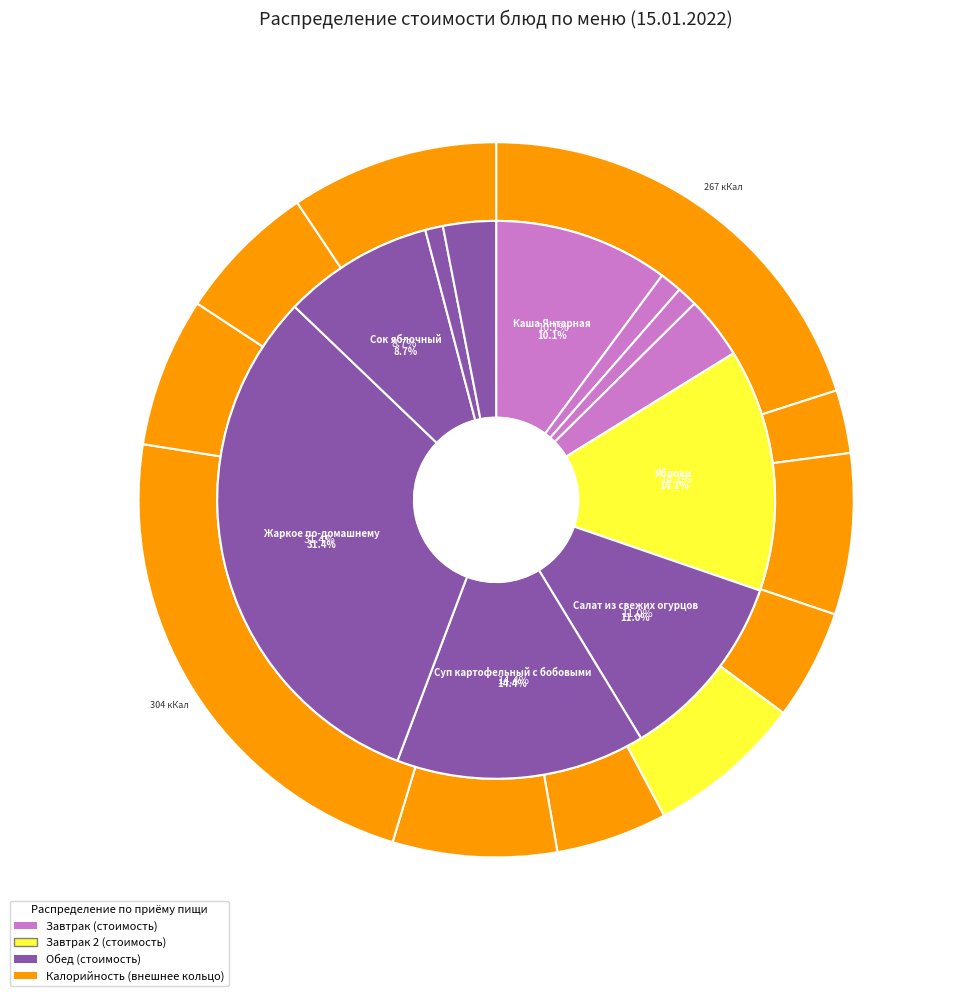

Rank the categories by value from lowest to highest.

Хлеб пшеничный (обед), Хлеб пшеничный (завтрак), Чай с сахаром, Хлеб ржаной, Масло сливочное, Сок яблочный, Каша Янтарная, Салат из свежих огурцов, Яблоки, Суп картофельный с бобовыми, Жаркое по-домашнему